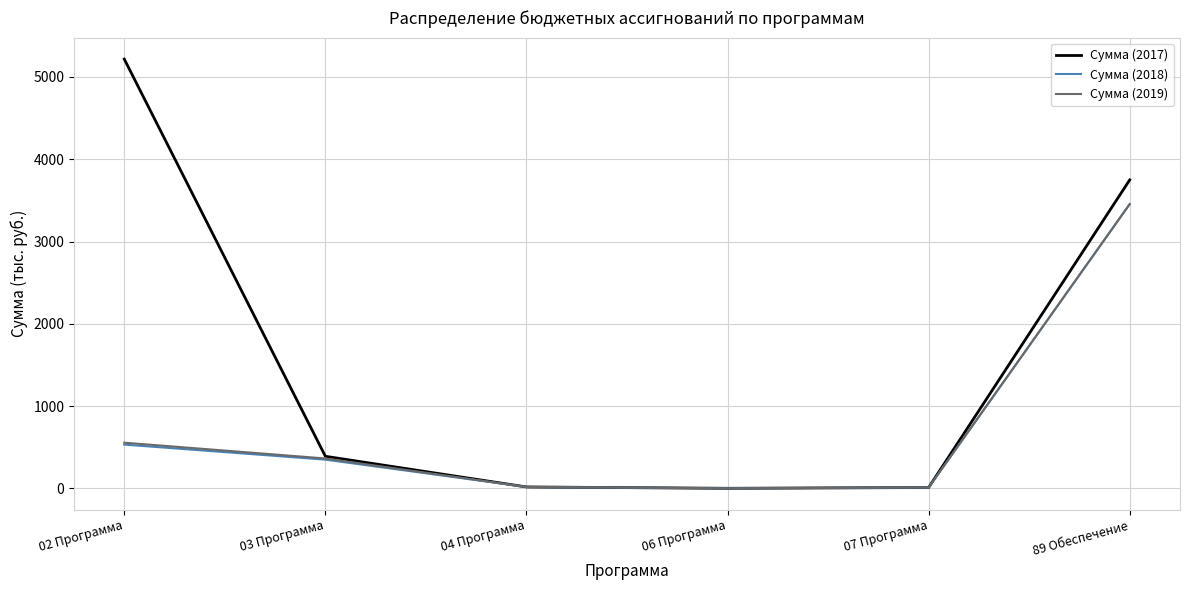

The value of Сумма (2017) at 02 Программа is 5217.4. True or false?

True